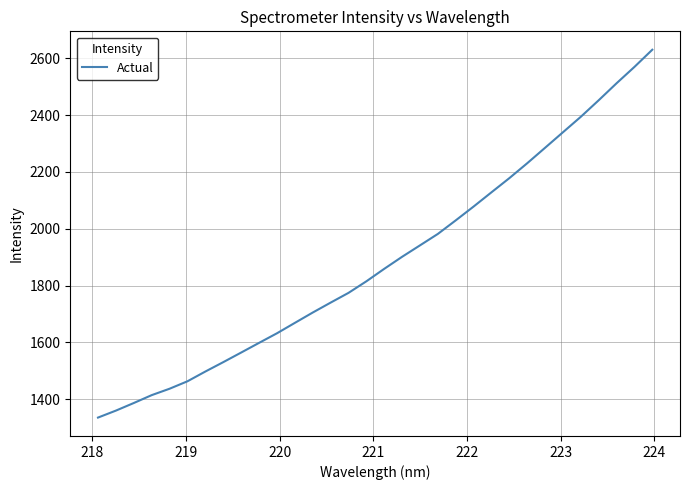

What is the greatest value displayed?

2630.2